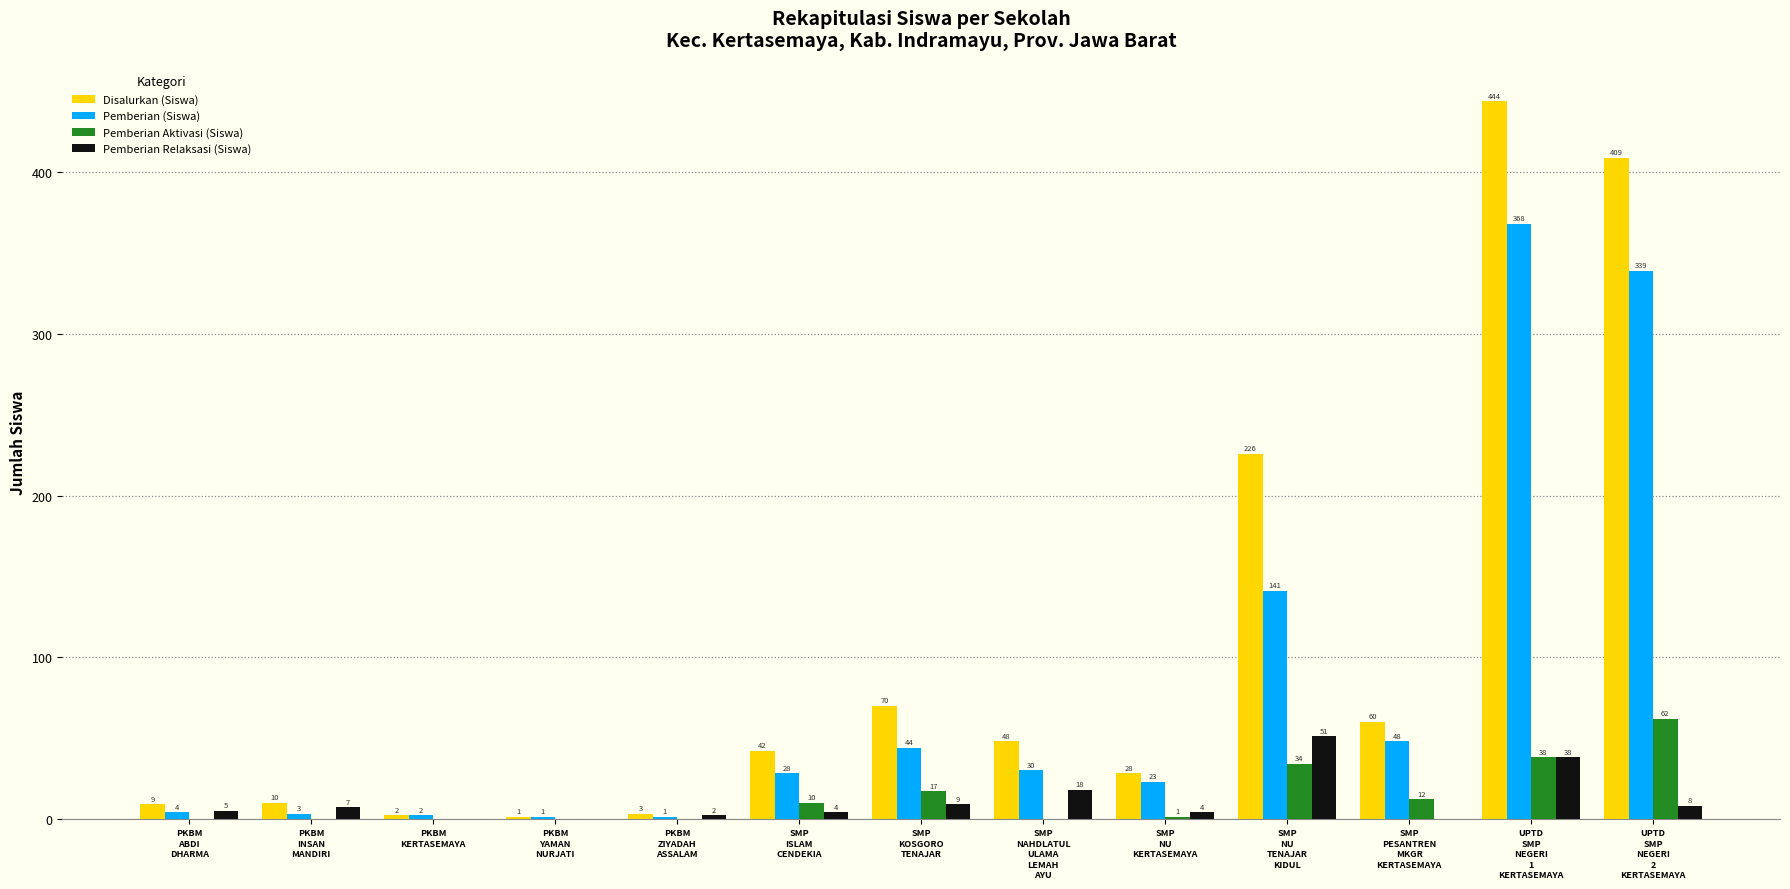

What is the spread (max minus min) of values at PKBM
ZIYADAH
ASSALAM?

3